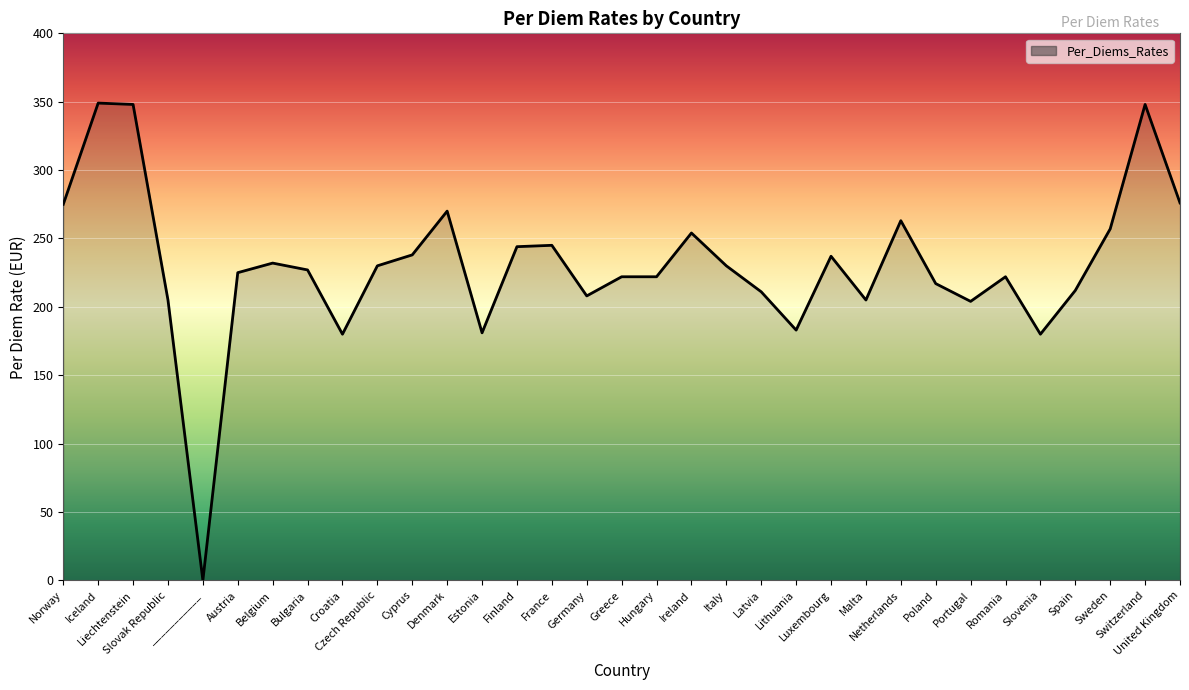

What is the difference between the maximum and minimum values?

349